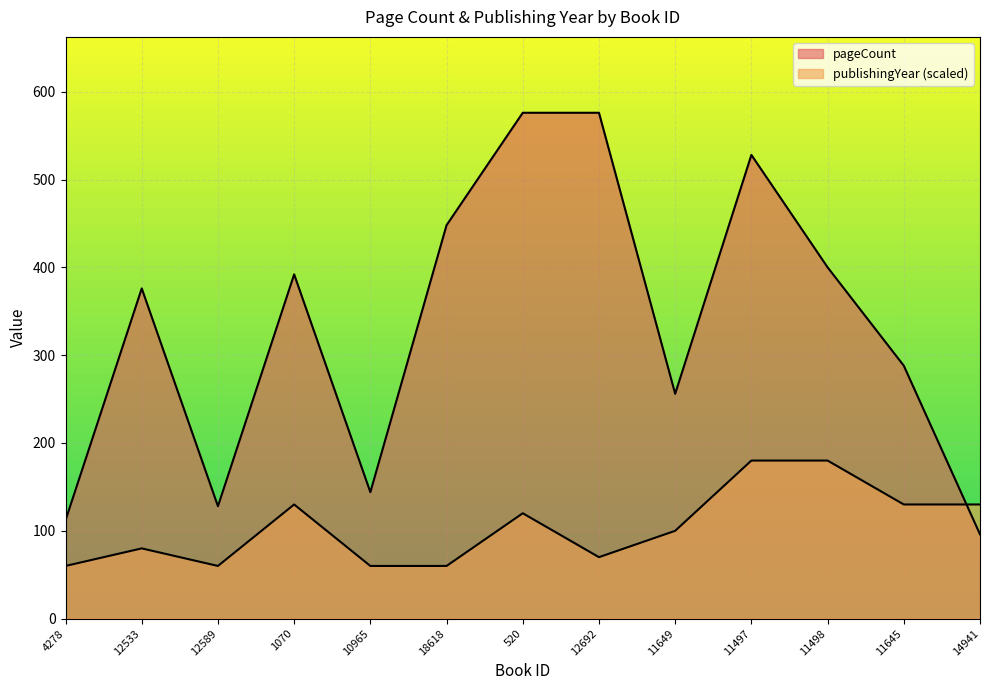

What is the difference between the publishingYear values at 11649 and 12533?

20